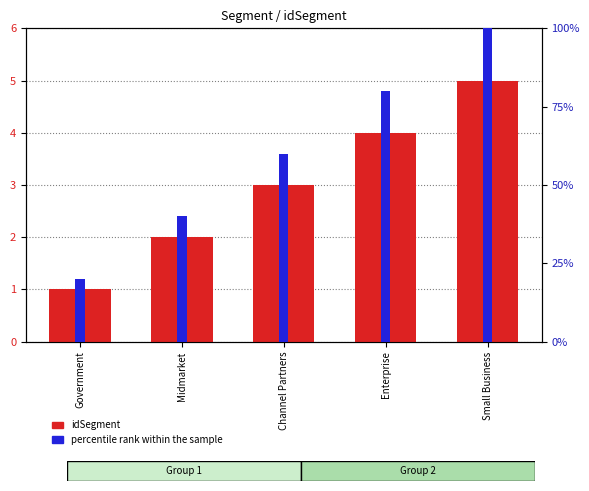

Are the bars grouped side by side (vs. stacked)?

Yes